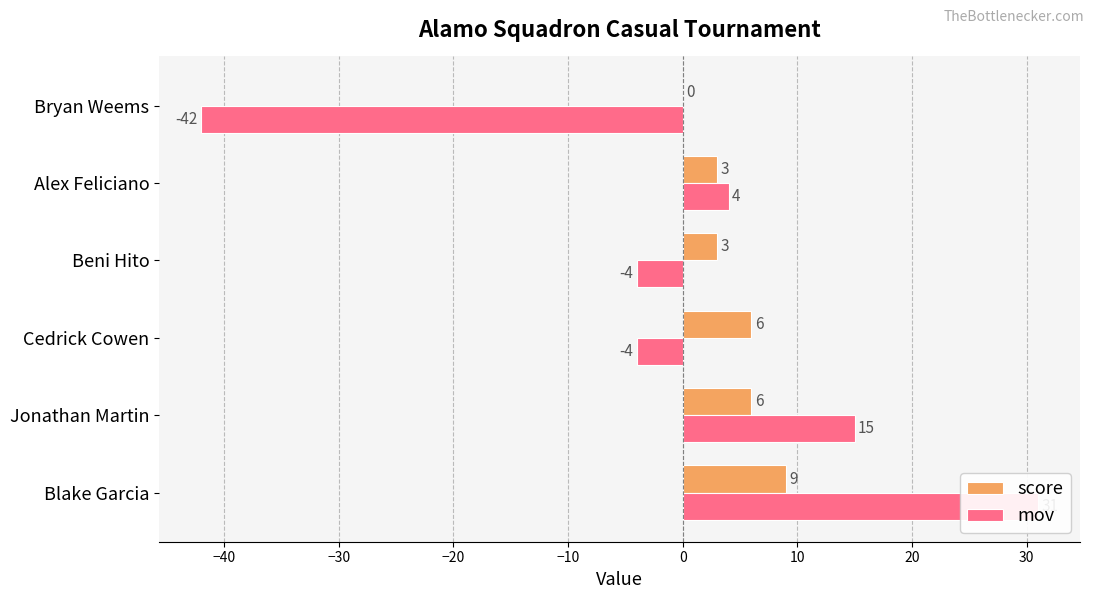

Reading left to right, extract all data points from this chart.

score: 9	6	6	3	3	0
mov: 31	15	-4	-4	4	-42